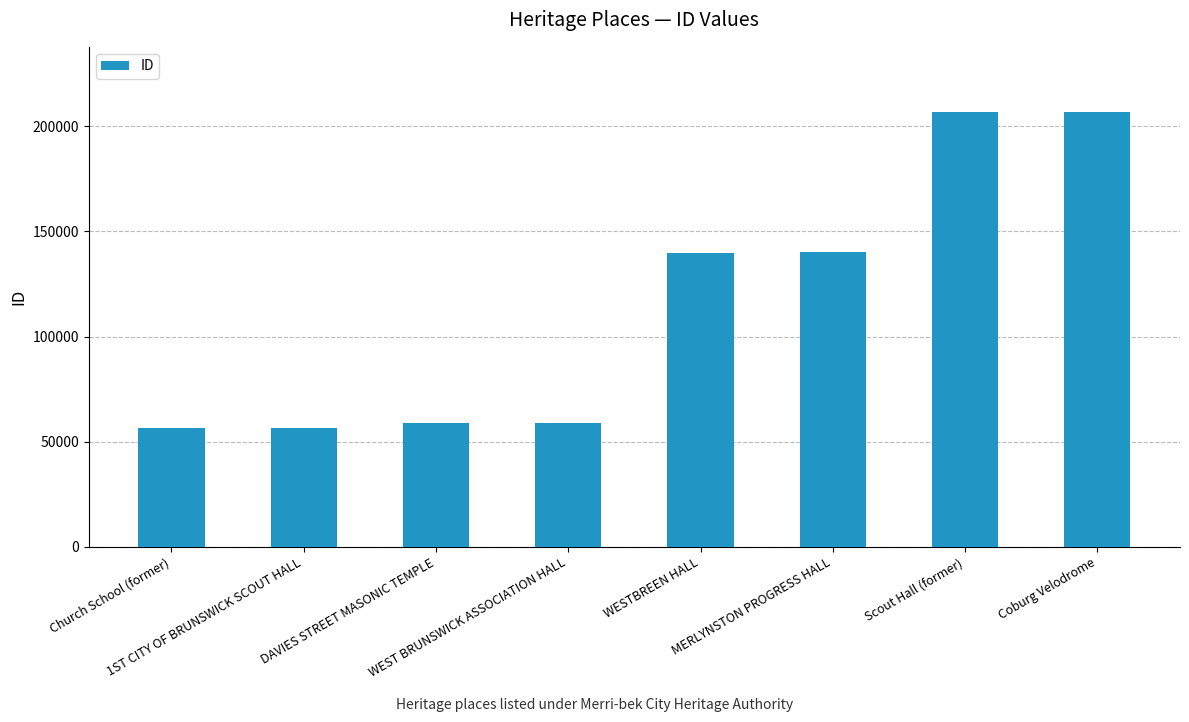

Are the bars horizontal?

No